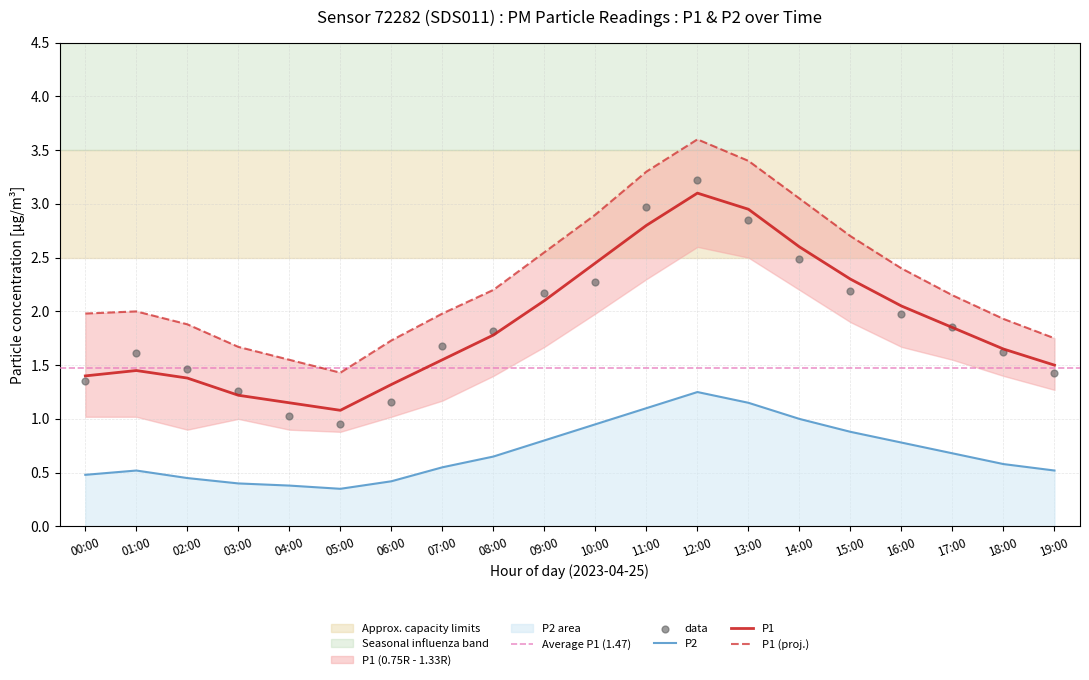

Which series has the largest total across all categories?

P1_upper